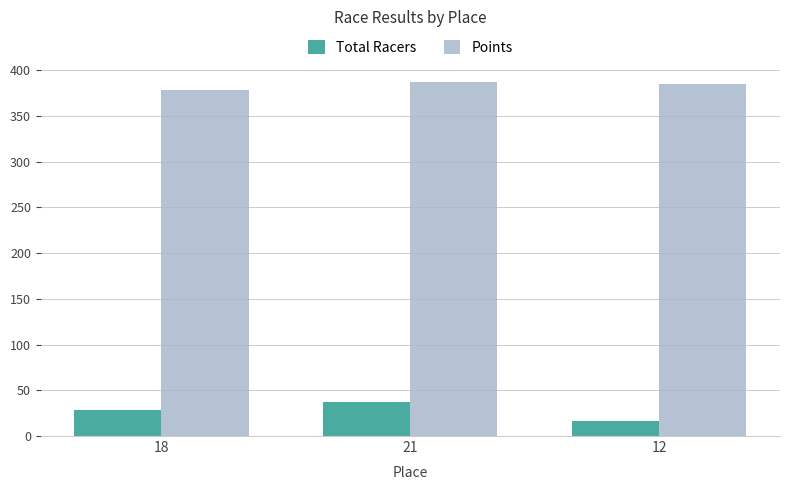

How many data points in Total Racers are less than 28?

1